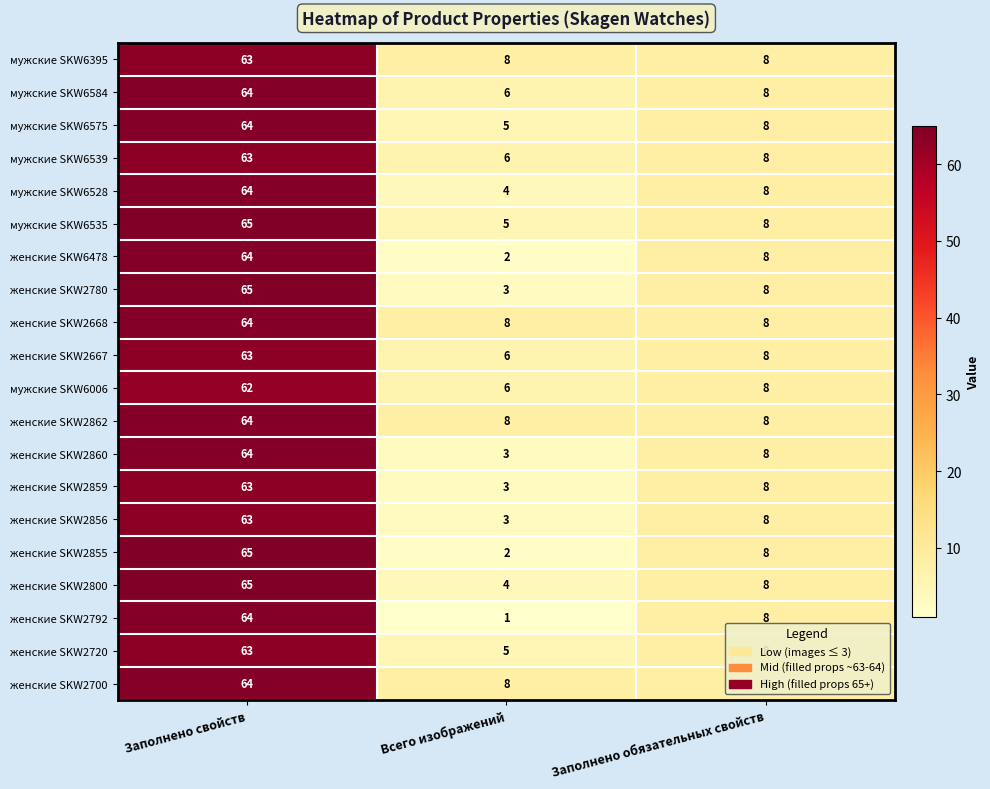

What is the total value across all series at Заполнено свойств?

1276